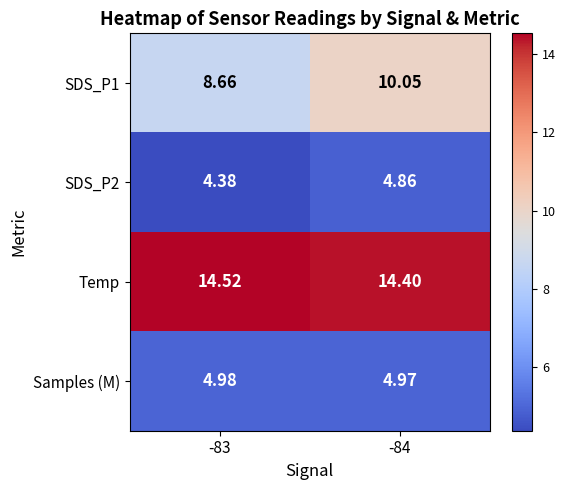

Which series has the largest total across all categories?

Temp